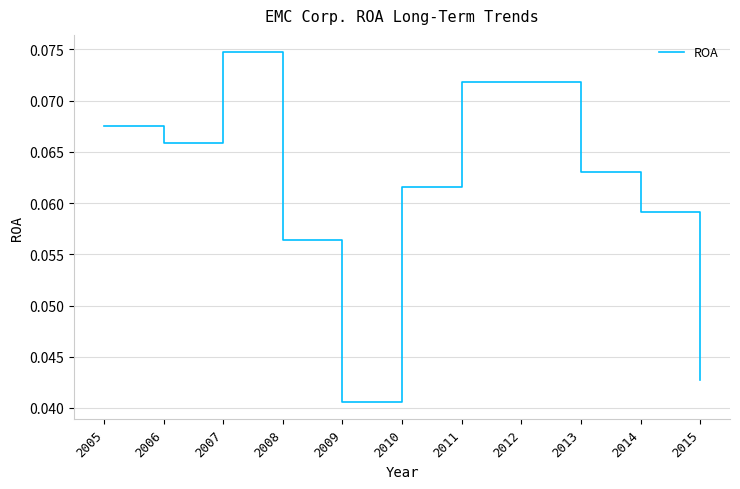

At which category does the chart reach its minimum across all series?

2009